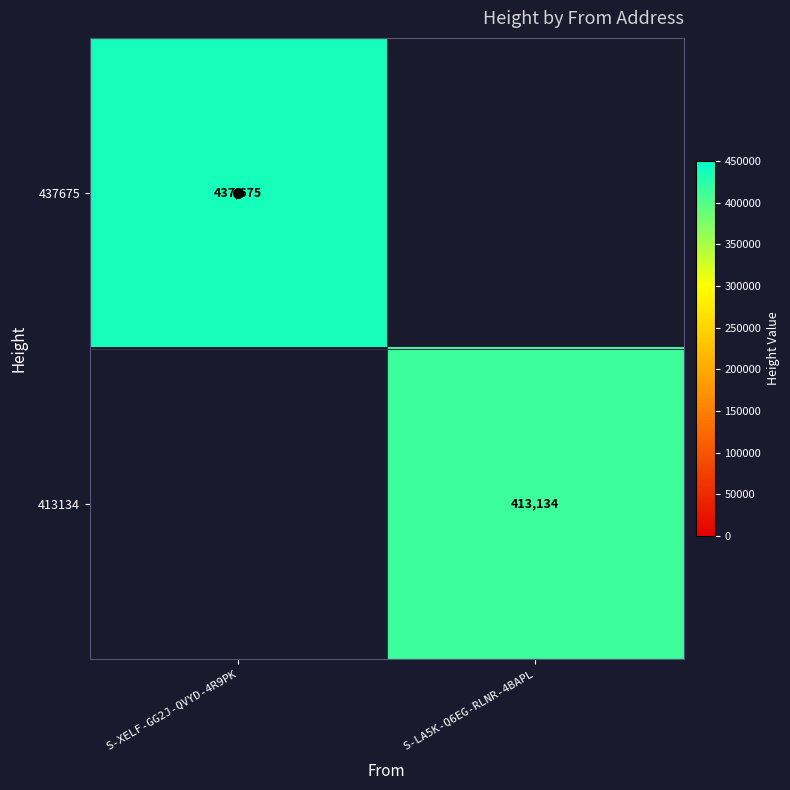

Which label corresponds to the smallest value in the chart?

S-LA5K-Q6EG-RLNR-4BAPL